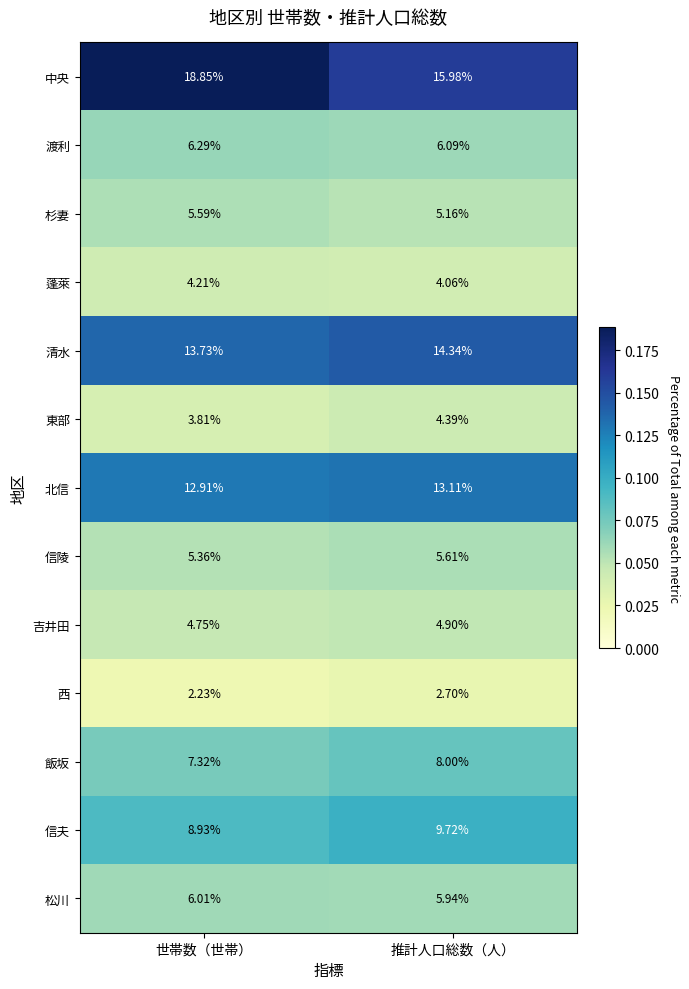

What is the total value across all series at 世帯数（世帯）?

100.0